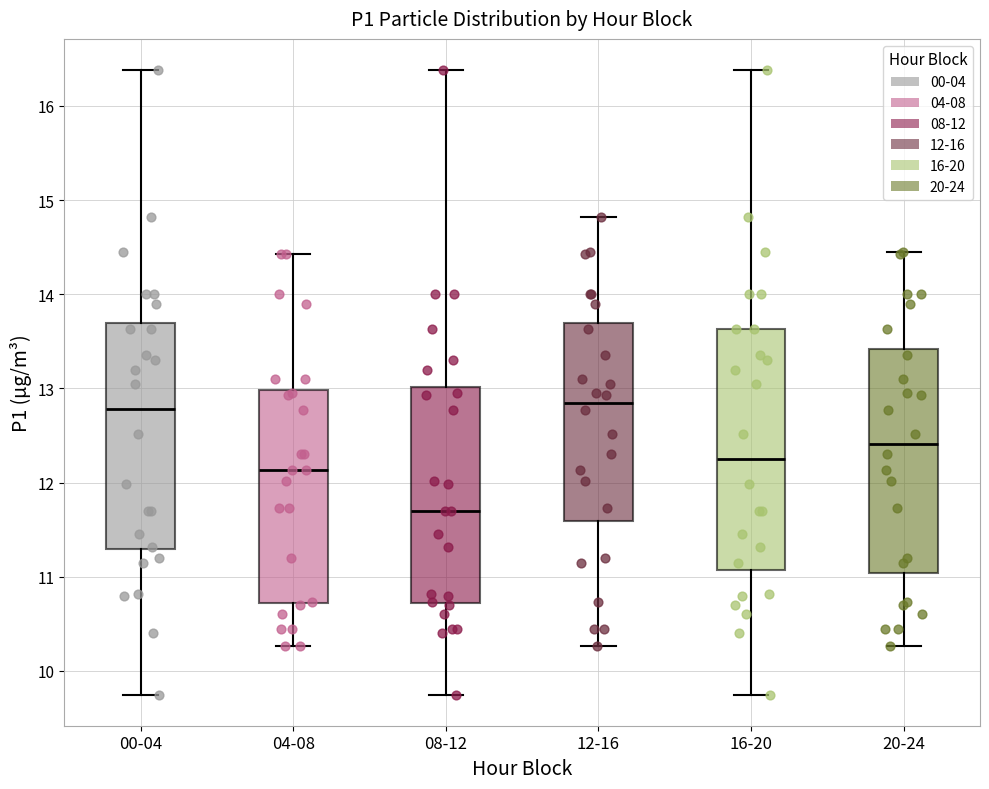

Reading left to right, transcribe this box plot: for each box, give where its median line is, the range the box spans, and where its two whiskers end, as read against the y-axis. The values are not printed on the chart, so give them approximately, as read against the axis.

00-04: median 12.8, box 11.3 to 13.7, whiskers 9.8 to 16.4
04-08: median 12.1, box 10.7 to 13.0, whiskers 10.3 to 14.4
08-12: median 11.7, box 10.7 to 13.0, whiskers 9.8 to 16.4
12-16: median 12.9, box 11.6 to 13.7, whiskers 10.3 to 14.8
16-20: median 12.3, box 11.1 to 13.6, whiskers 9.8 to 16.4
20-24: median 12.4, box 11.0 to 13.4, whiskers 10.3 to 14.5